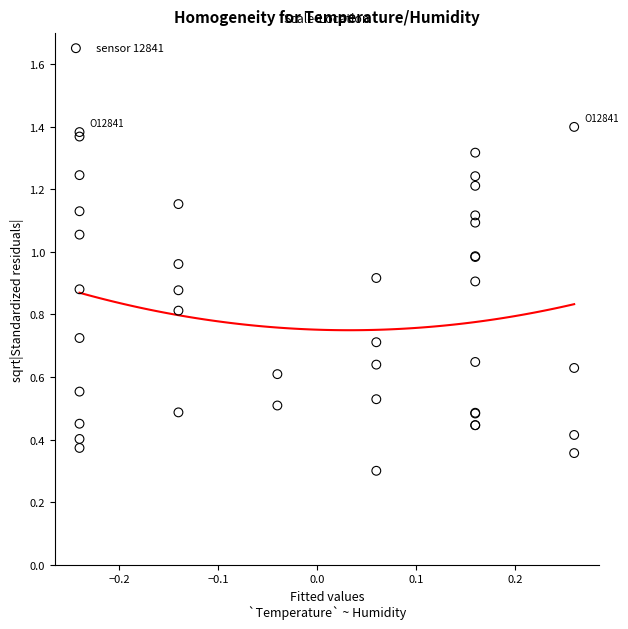

What Y value in the scatter plot is closest to 0?

0.3